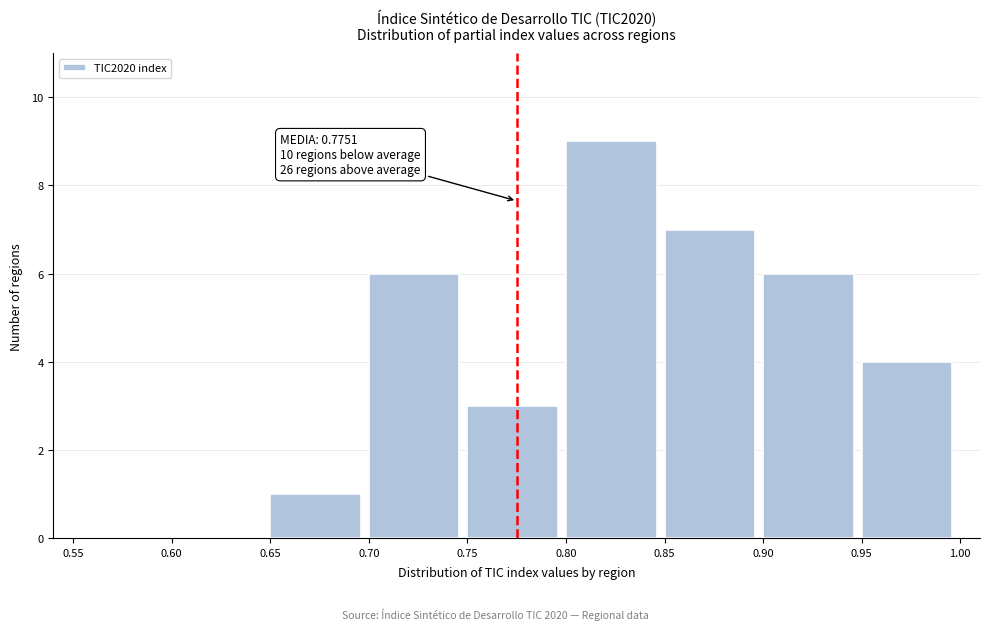

Which range on the x-axis has the tallest bar?

0.80 to 0.85